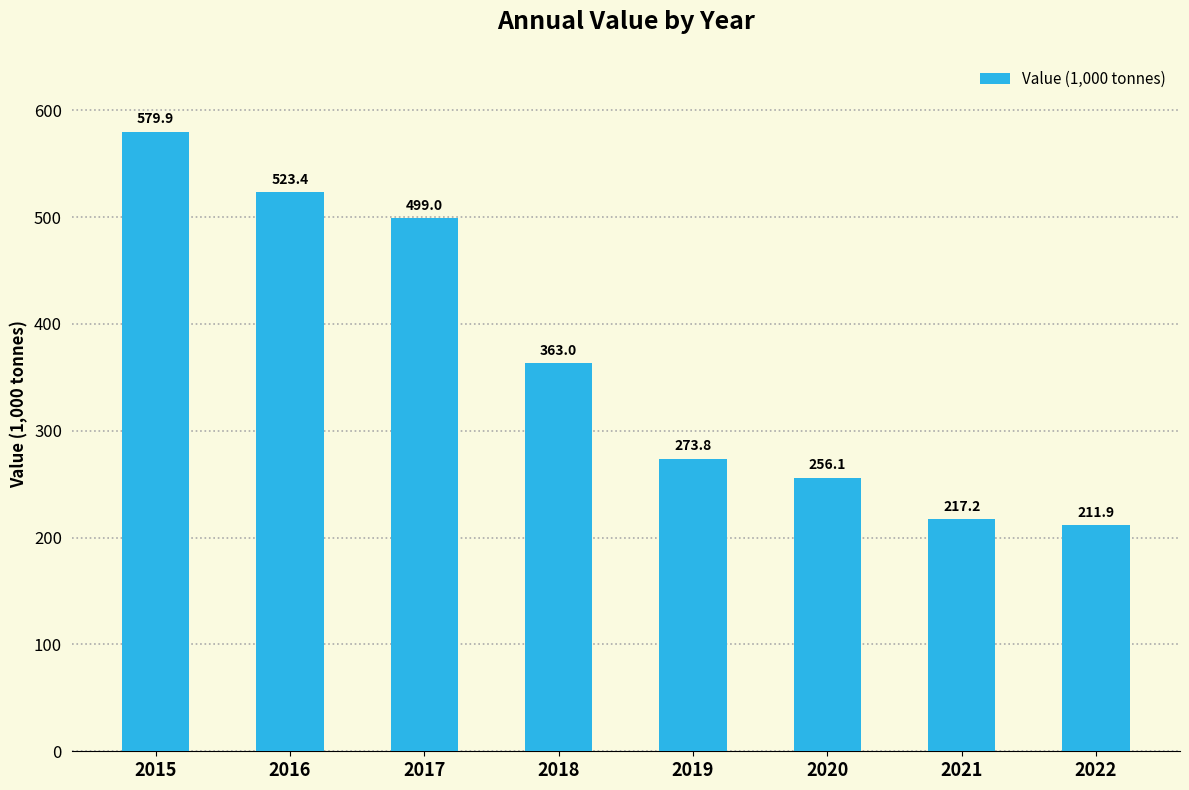

Rank the categories by value from lowest to highest.

2022, 2021, 2020, 2019, 2018, 2017, 2016, 2015